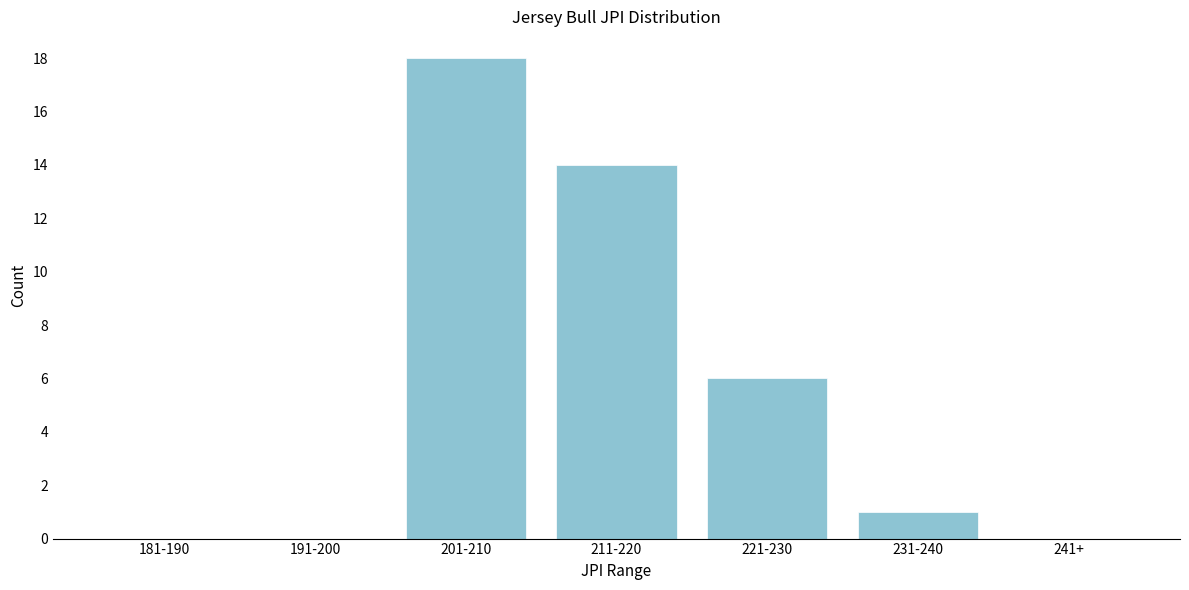

Reading right to left, transcribe all the data shown in this chart.

241+=0	231-240=1	221-230=6	211-220=14	201-210=18	191-200=0	181-190=0